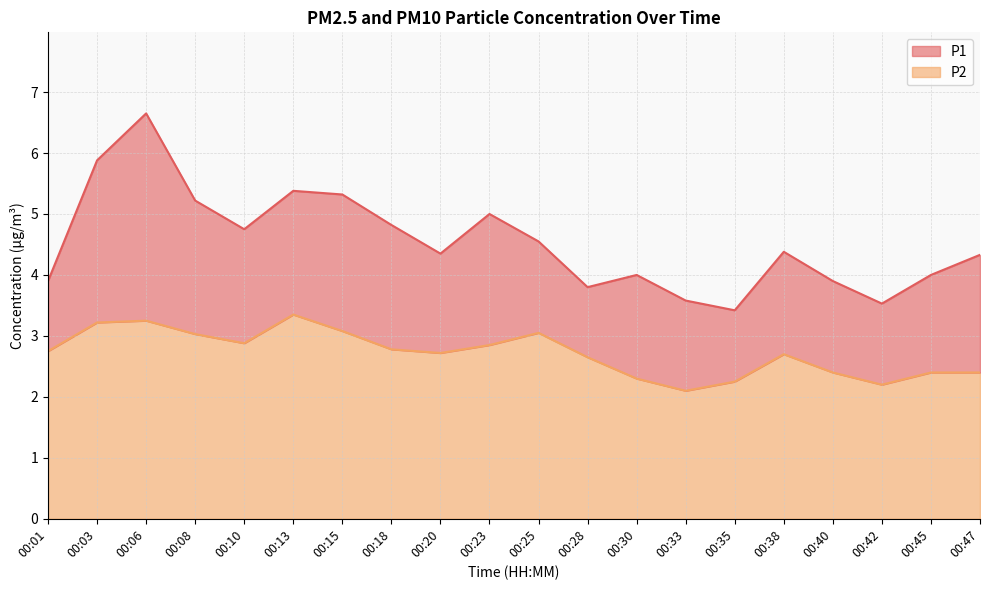

Rank the series by their maximum value, from lowest to highest.

P2, P1